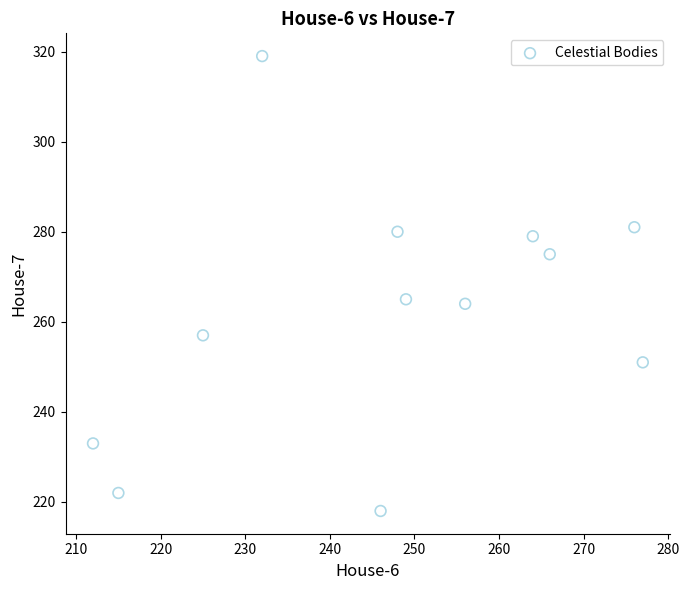

What is the average X value?

247